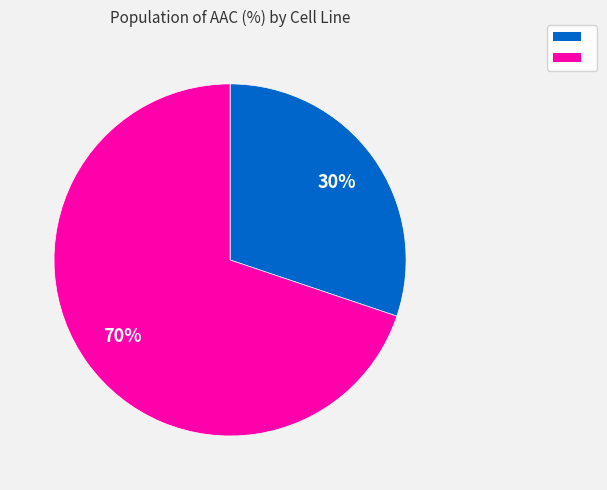

Does any single category account for the majority?

Yes